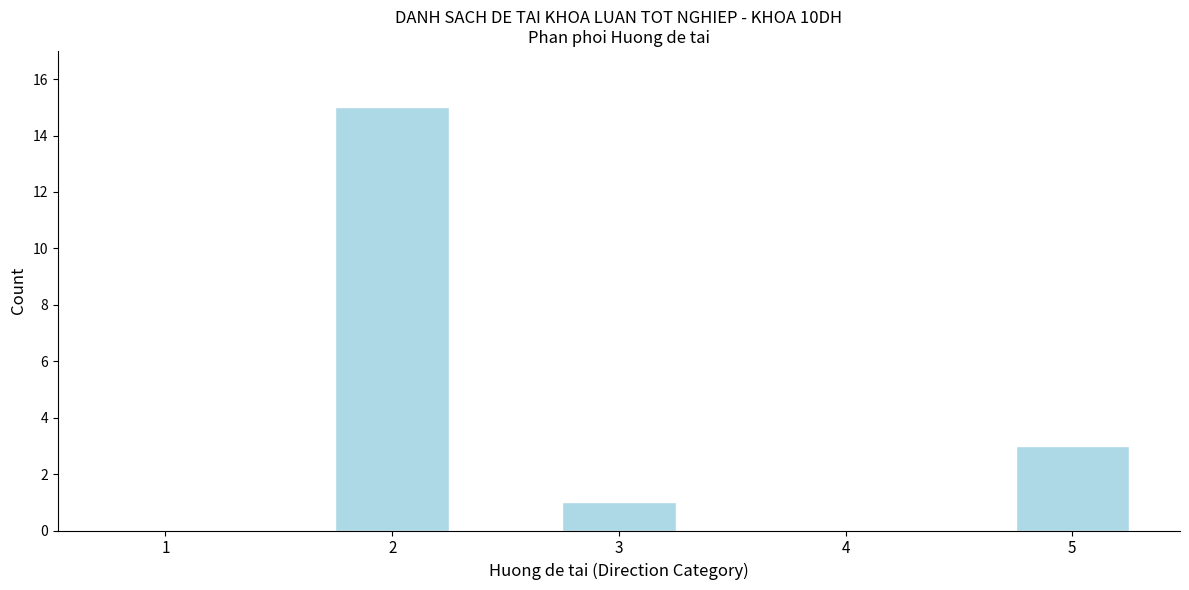

Reading left to right, list all the values displayed in this chart.

1=0	2=15	3=1	4=0	5=3